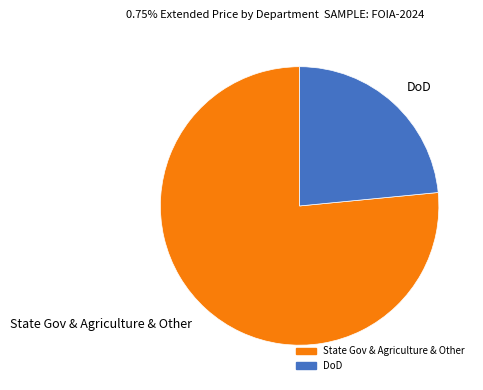

Combined, do State Gov & Agriculture & Other and DoD account for over 50%?

Yes